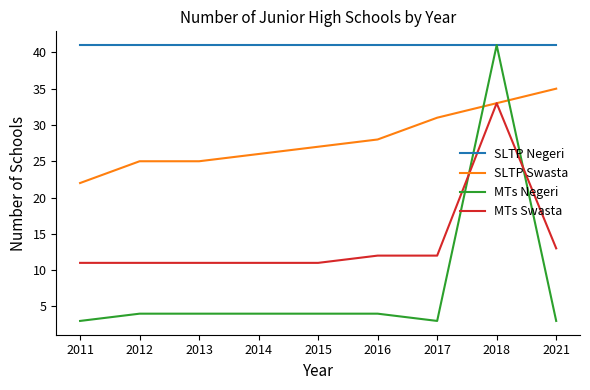

Reading left to right, what are all the values shown in this chart?

SLTP Negeri: 2011=41	2012=41	2013=41	2014=41	2015=41	2016=41	2017=41	2018=41	2021=41
SLTP Swasta: 2011=22	2012=25	2013=25	2014=26	2015=27	2016=28	2017=31	2018=33	2021=35
MTs Negeri: 2011=3	2012=4	2013=4	2014=4	2015=4	2016=4	2017=3	2018=41	2021=3
MTs Swasta: 2011=11	2012=11	2013=11	2014=11	2015=11	2016=12	2017=12	2018=33	2021=13